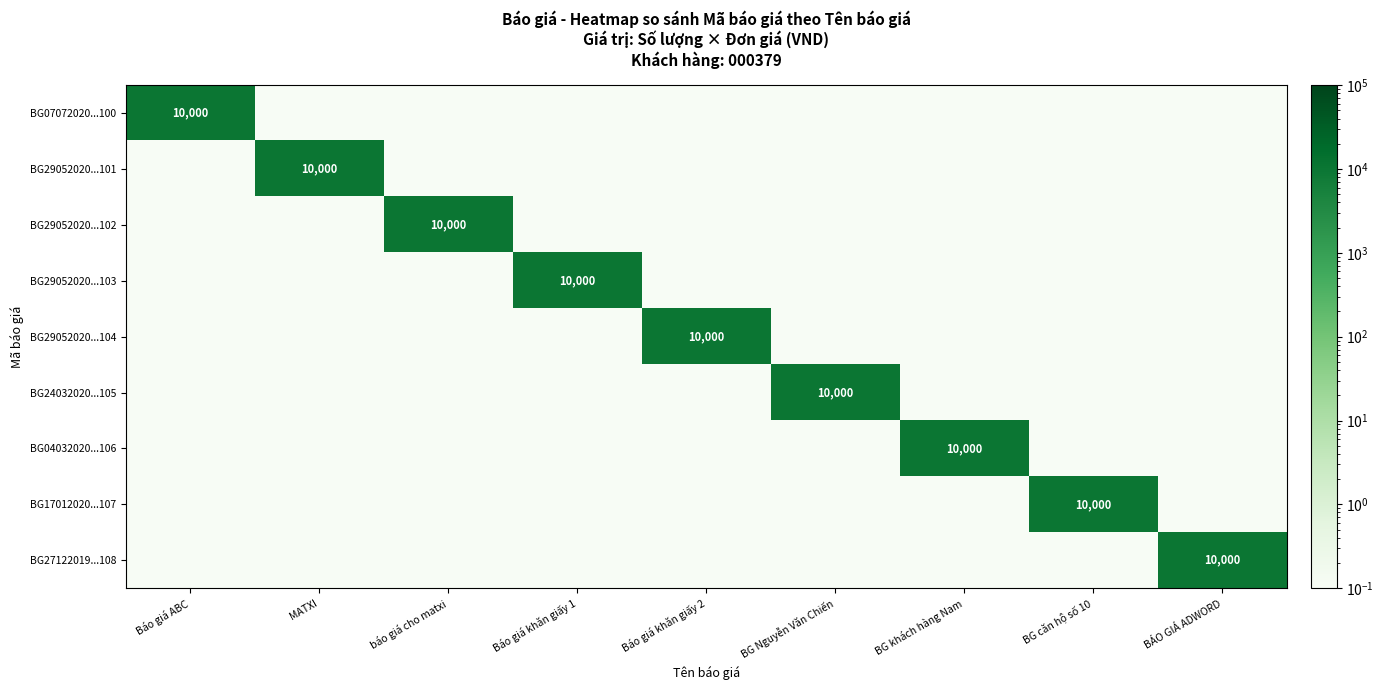

Is it true that BG29052020...103 equals 13185.0 at Báo giá khăn giấy 1?

False